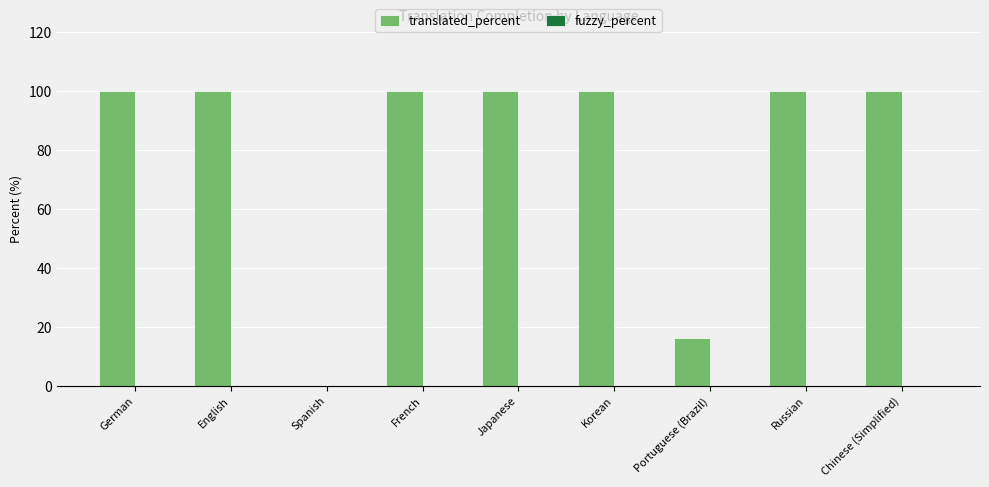

What is the sum of the values at French and Russian?

200